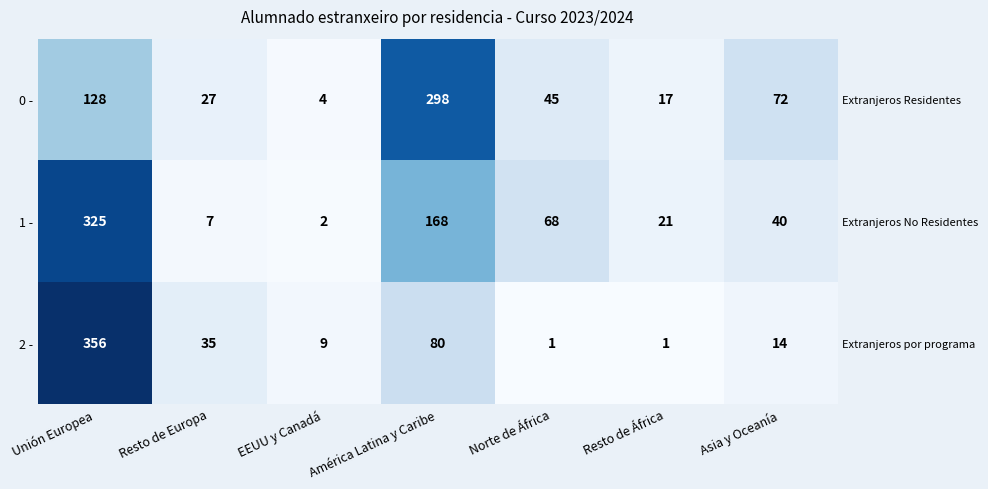

List the labels in order of 2 - value, largest first.

Unión Europea, América Latina y Caribe, Resto de Europa, Asia y Oceanía, EEUU y Canadá, Norte de África, Resto de África